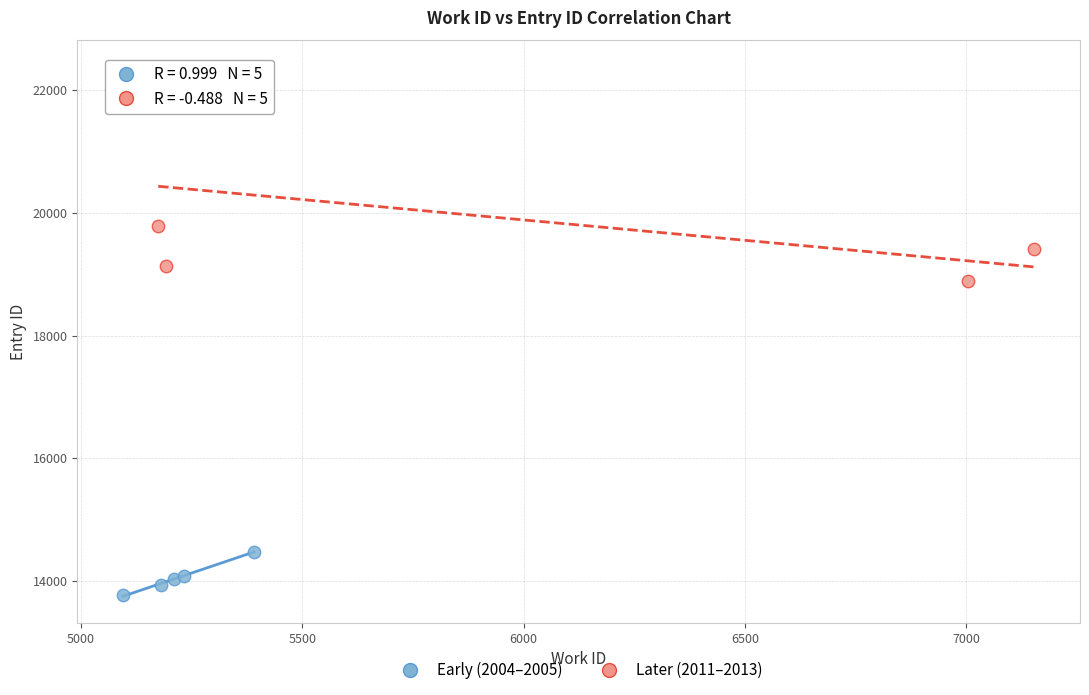

Which series contains the highest Y value?

Later (2011–2013)